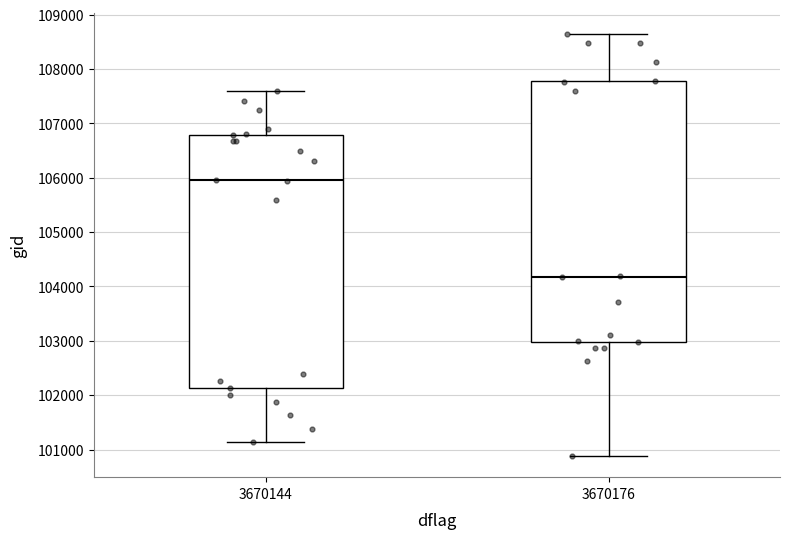

Comparing the boxes themselves (not the whiskers), which one is the tallest?

3670176